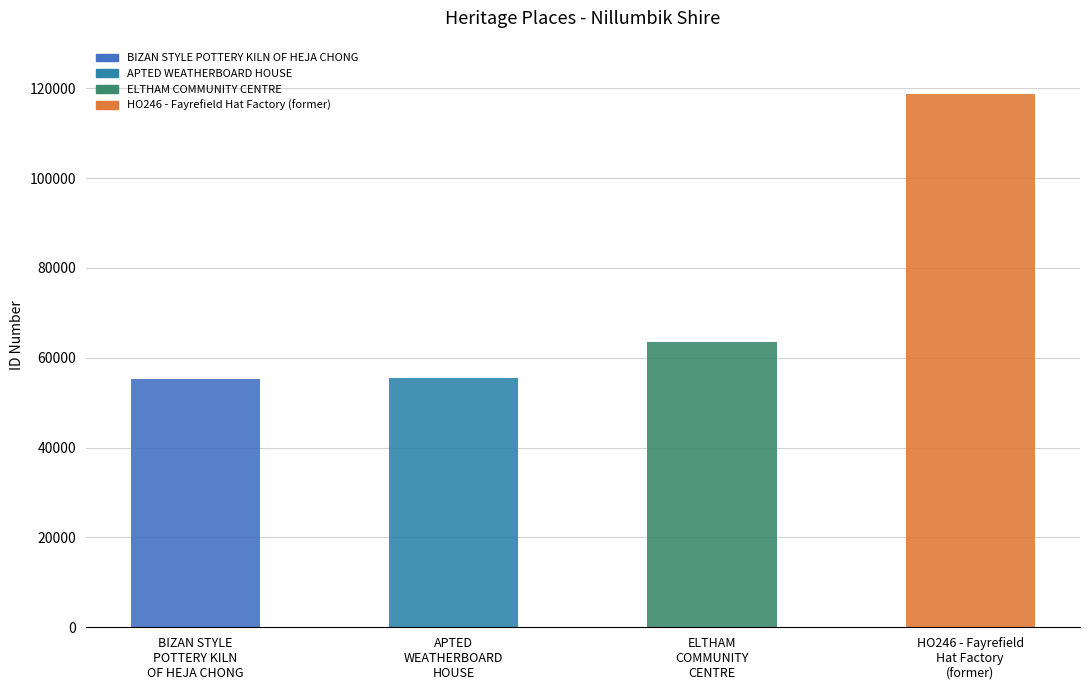

Does the chart contain stacked bars?

No